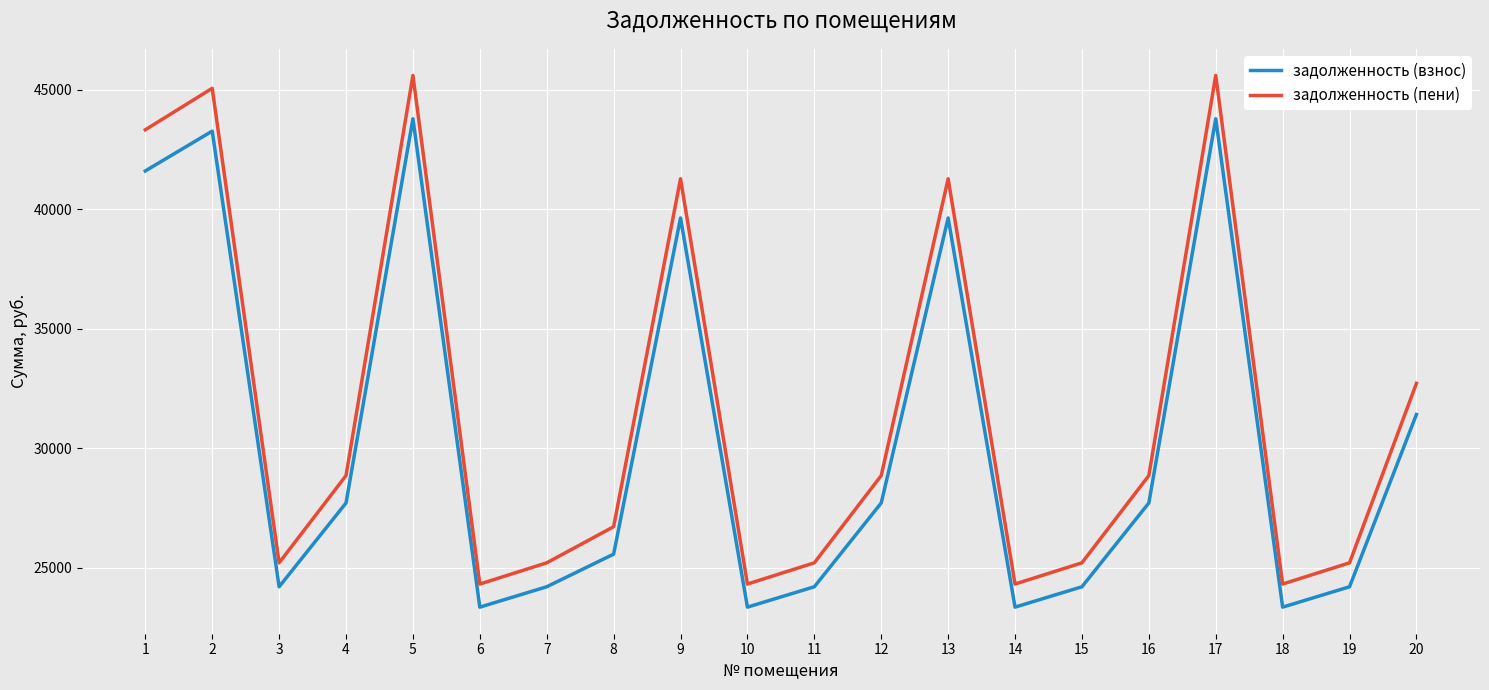

List the series in order of their peak value, lowest first.

задолженность (взнос), задолженность (пени)